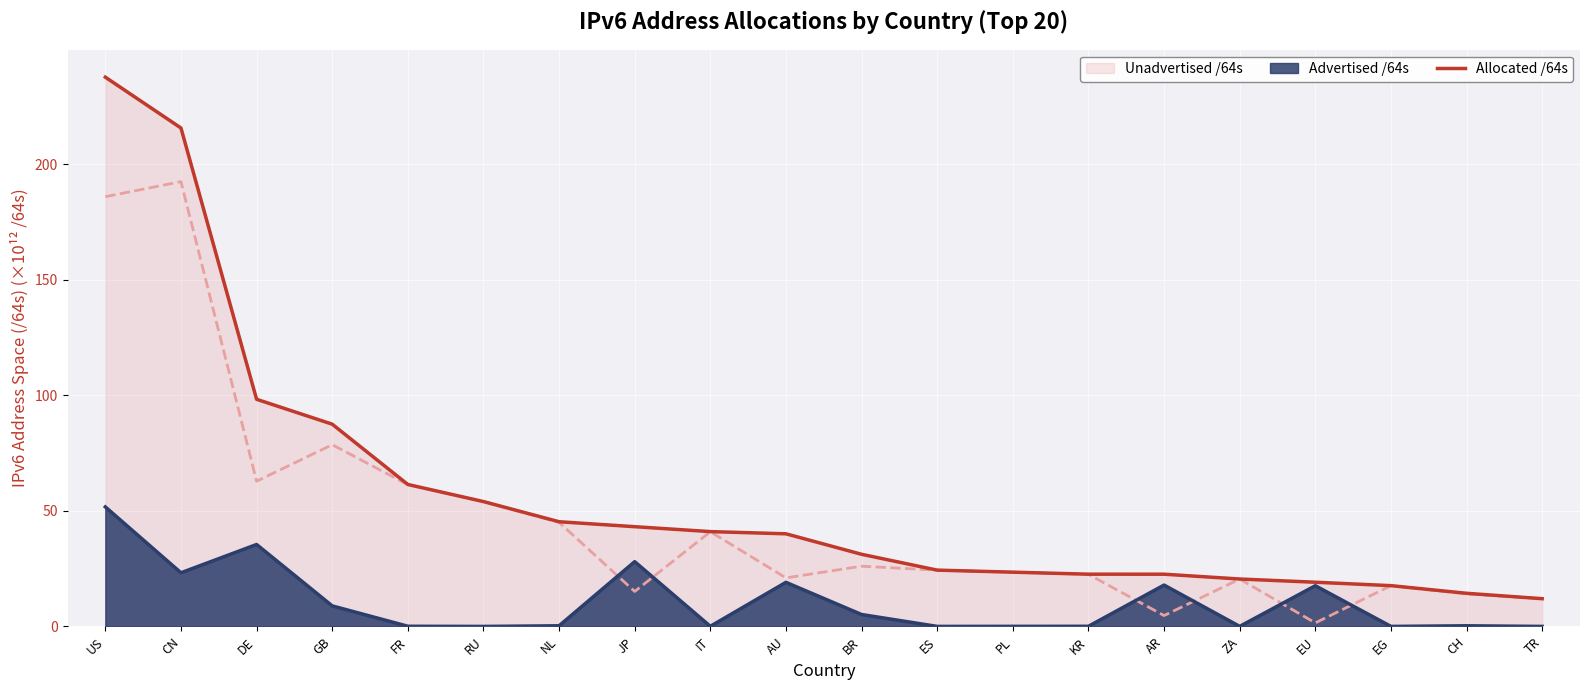

Which has a higher value, US or PL?

US